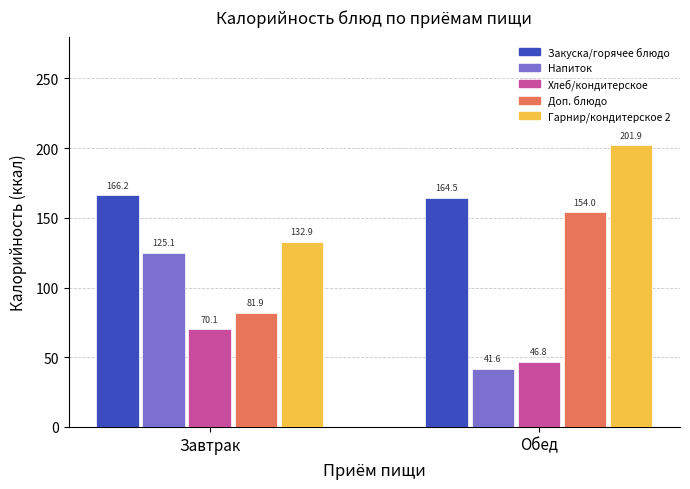

How many data points in Гарнир/кондитерское 2 are above 201?

1